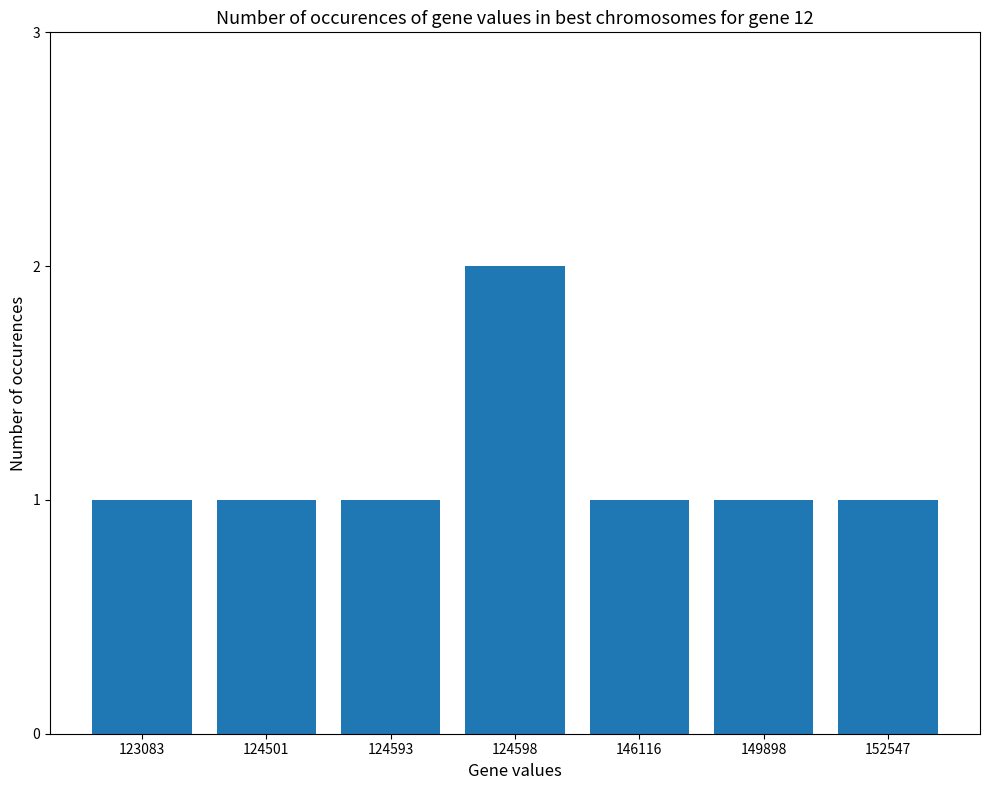

Which label corresponds to the largest value in the chart?

124598